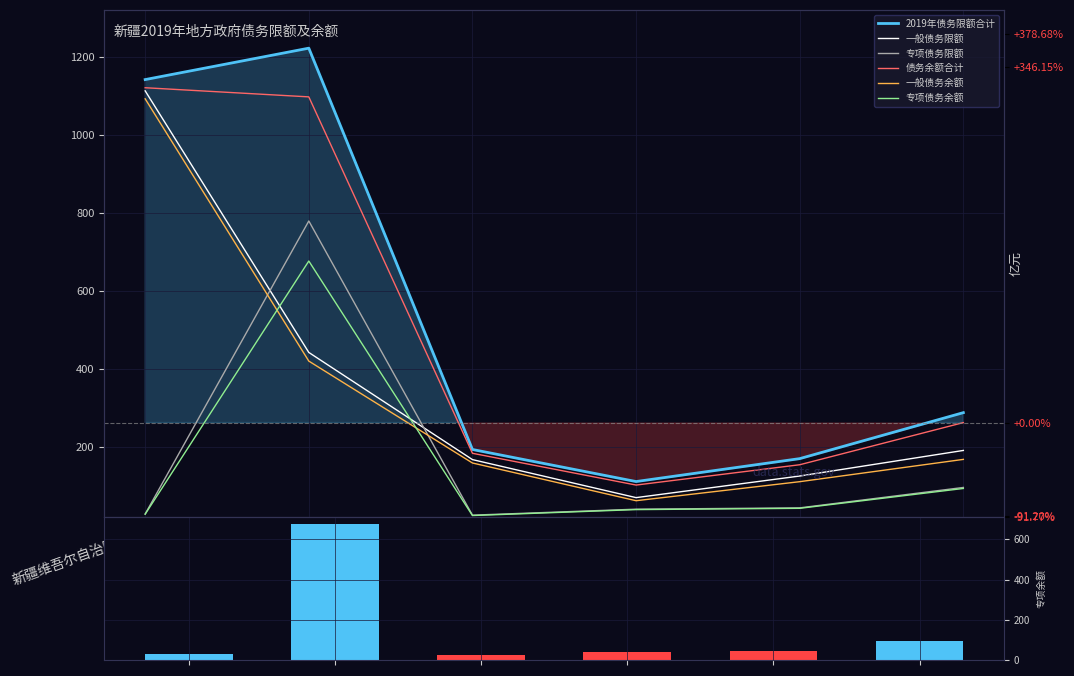

How many bars are there in each group?

6